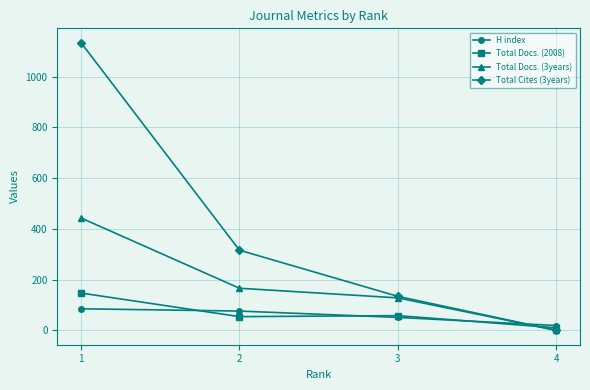

Which label corresponds to the smallest value in the chart?

4